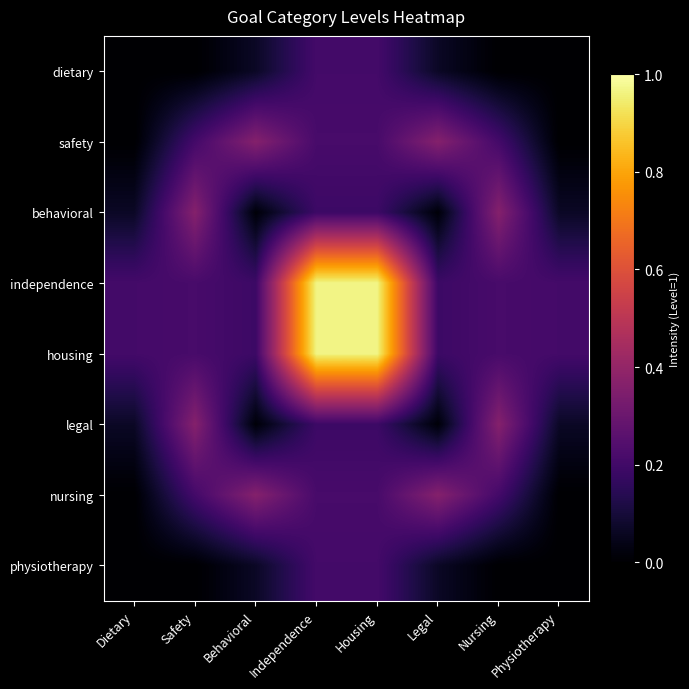

Reading left to right, what are all the values shown in this chart?

dietary: Dietary=0.0	Safety=0.0	Behavioral=0.1	Independence=0.2	Housing=0.2	Legal=0.1	Nursing=0.0	Physiotherapy=0.0
safety: Dietary=0.0	Safety=0.2	Behavioral=0.4	Independence=0.2	Housing=0.2	Legal=0.4	Nursing=0.2	Physiotherapy=0.0
behavioral: Dietary=0.1	Safety=0.4	Behavioral=0.0	Independence=0.2	Housing=0.2	Legal=0.0	Nursing=0.4	Physiotherapy=0.1
independence: Dietary=0.2	Safety=0.2	Behavioral=0.2	Independence=1.0	Housing=1.0	Legal=0.2	Nursing=0.2	Physiotherapy=0.2
housing: Dietary=0.2	Safety=0.2	Behavioral=0.2	Independence=1.0	Housing=1.0	Legal=0.2	Nursing=0.2	Physiotherapy=0.2
legal: Dietary=0.1	Safety=0.4	Behavioral=0.0	Independence=0.2	Housing=0.2	Legal=0.0	Nursing=0.4	Physiotherapy=0.1
nursing: Dietary=0.0	Safety=0.2	Behavioral=0.4	Independence=0.2	Housing=0.2	Legal=0.4	Nursing=0.2	Physiotherapy=0.0
physiotherapy: Dietary=0.0	Safety=0.0	Behavioral=0.1	Independence=0.2	Housing=0.2	Legal=0.1	Nursing=0.0	Physiotherapy=0.0